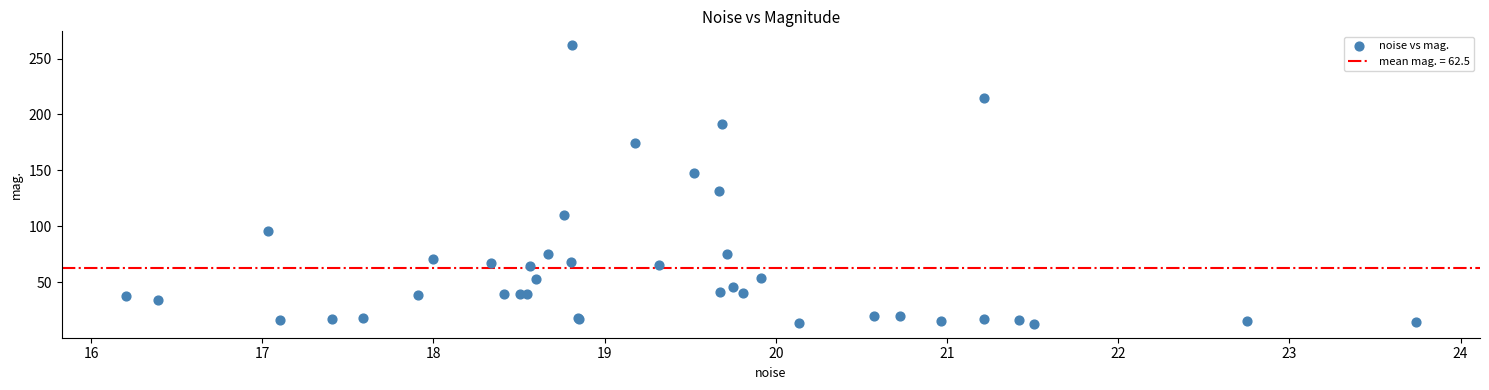

What Y value in the scatter plot is closest to 137?

131.3